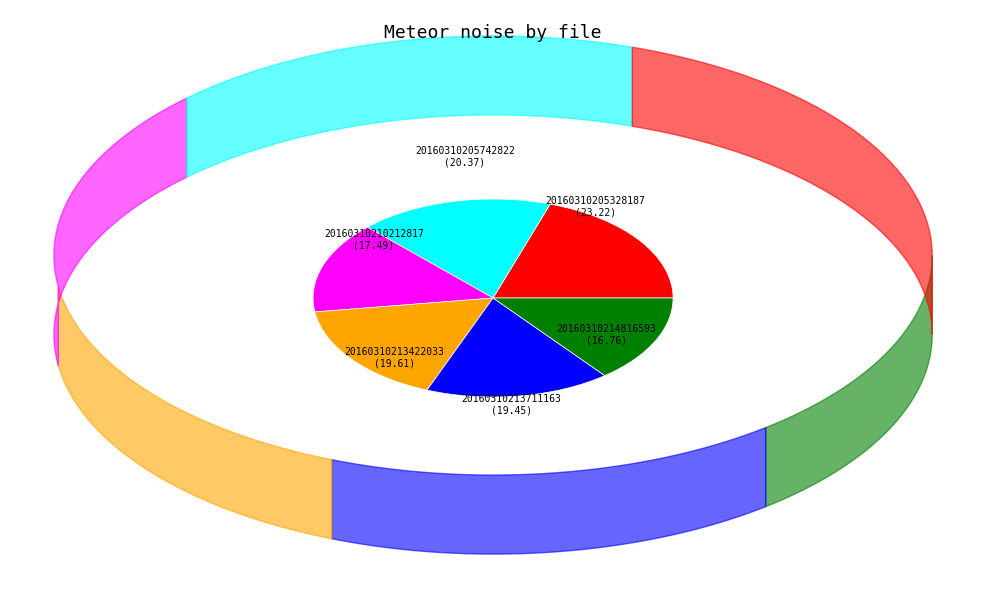

Does any single category account for the majority?

No